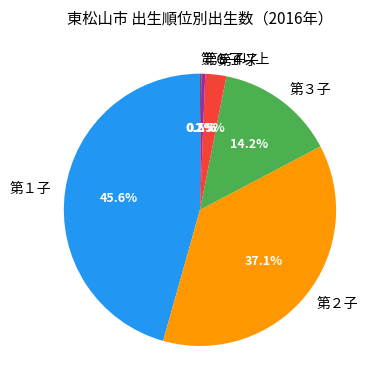

What percentage do 第５子 and 第４子 together represent?

3.0%